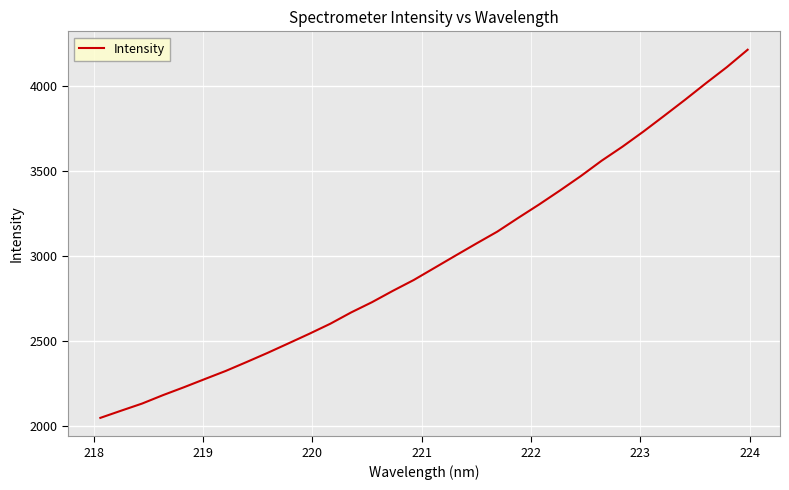

How many values are below 2931?

16